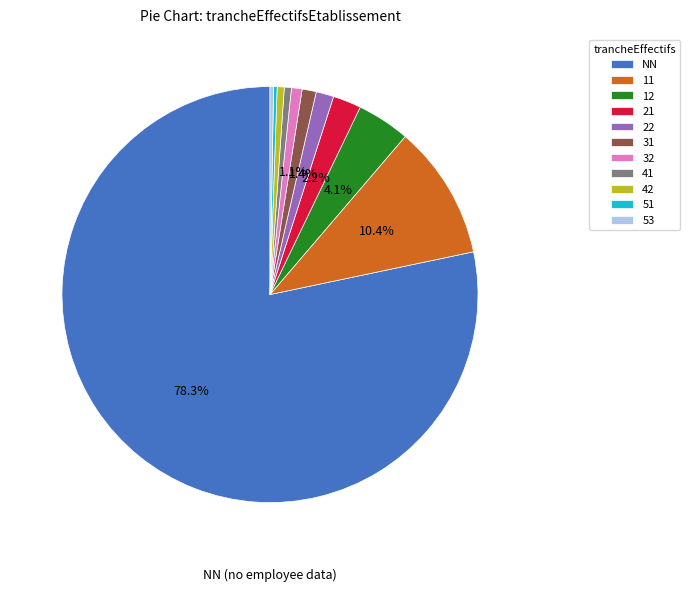

Which slice is the largest?

NN